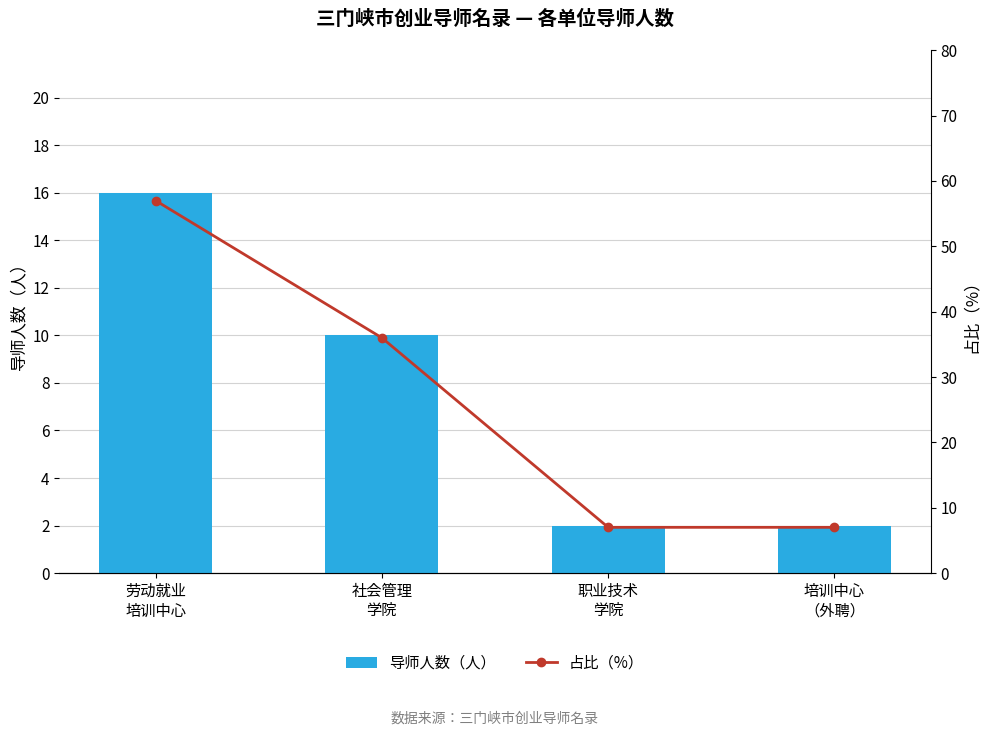

What is the value of the 导师人数（人） bar at the 2nd from the left?

10